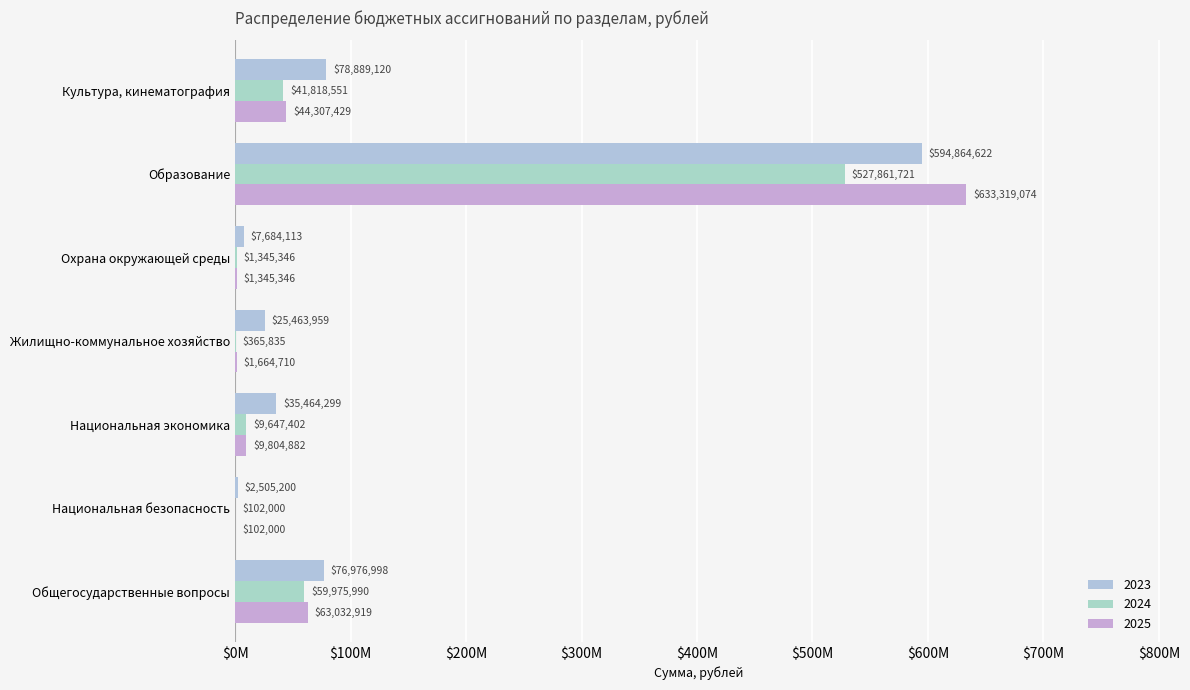

List the series in order of their overall mean, highest first.

2023, 2025, 2024